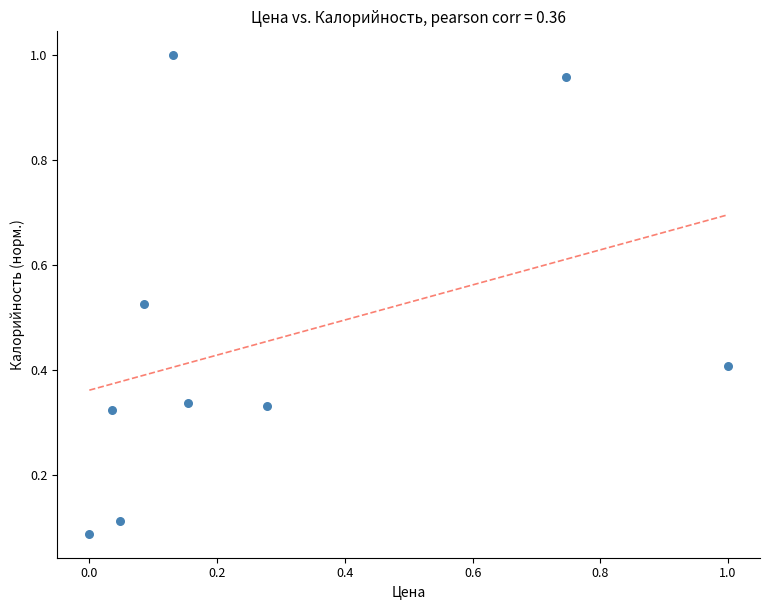

What is the range of Y values (max minus min)?

0.9